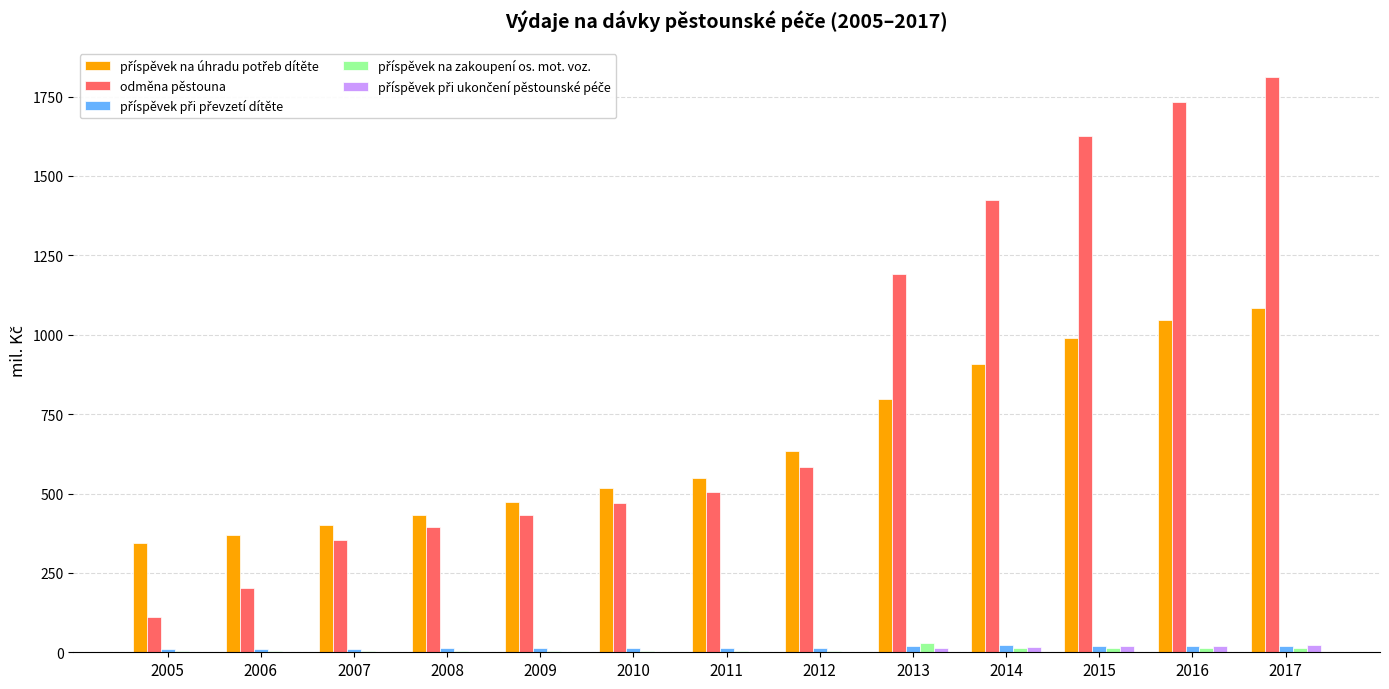

The odměna pěstouna series shows 625.2 at 2014. True or false?

False